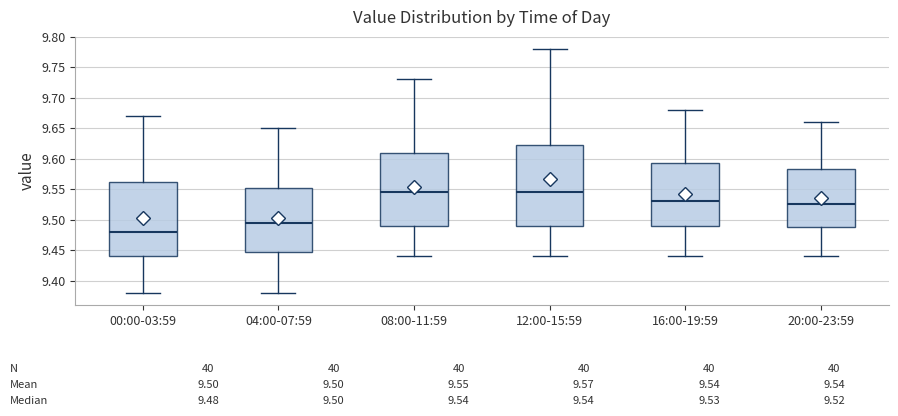

Which box is the tallest, from its lower edge to its upper edge?

12:00-15:59